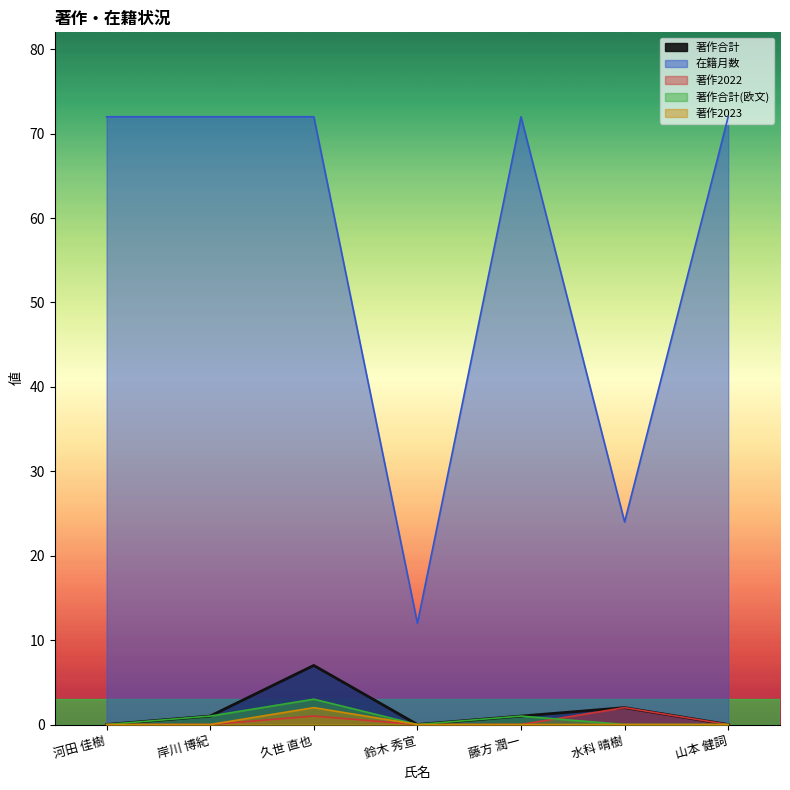

True or false: 在籍月数 has more than 2 points higher than both neighbors.

False